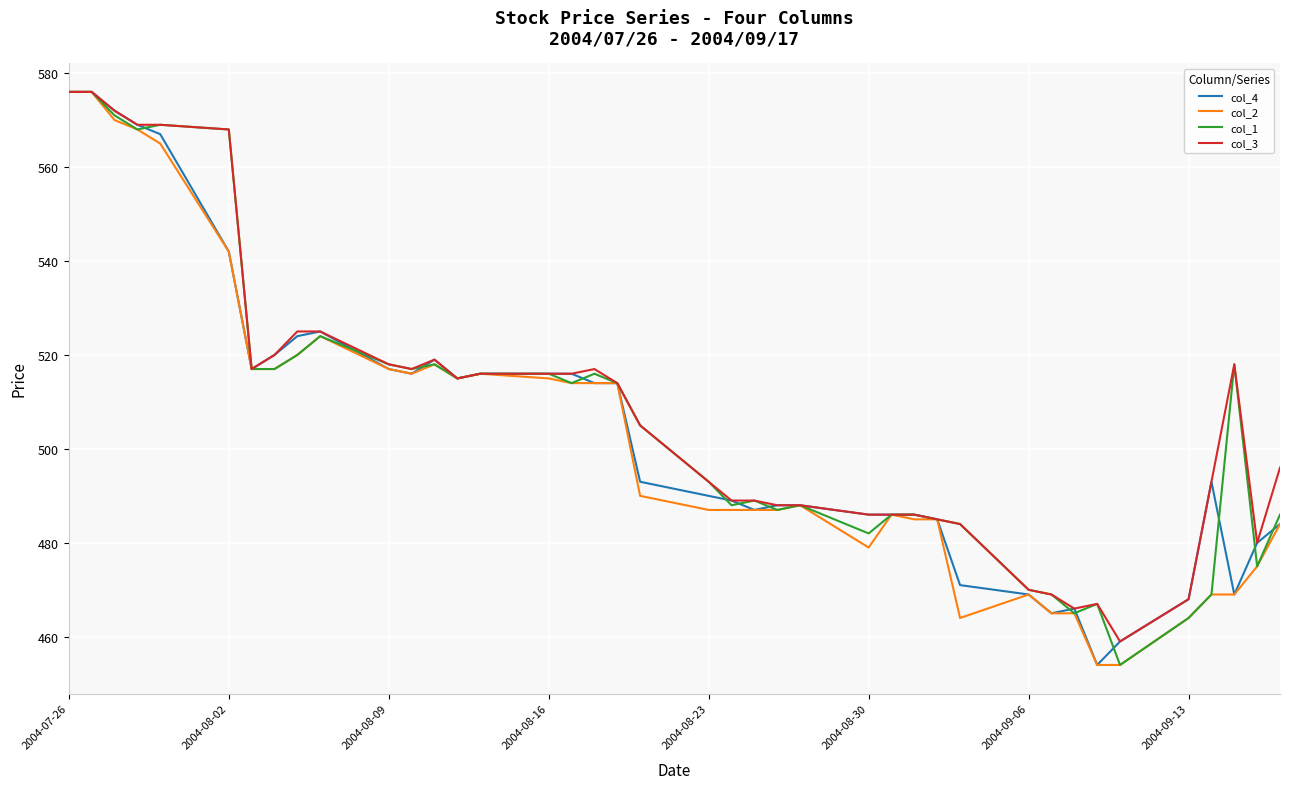

What is the difference between the second highest and minimum values in the col_4 series?

122